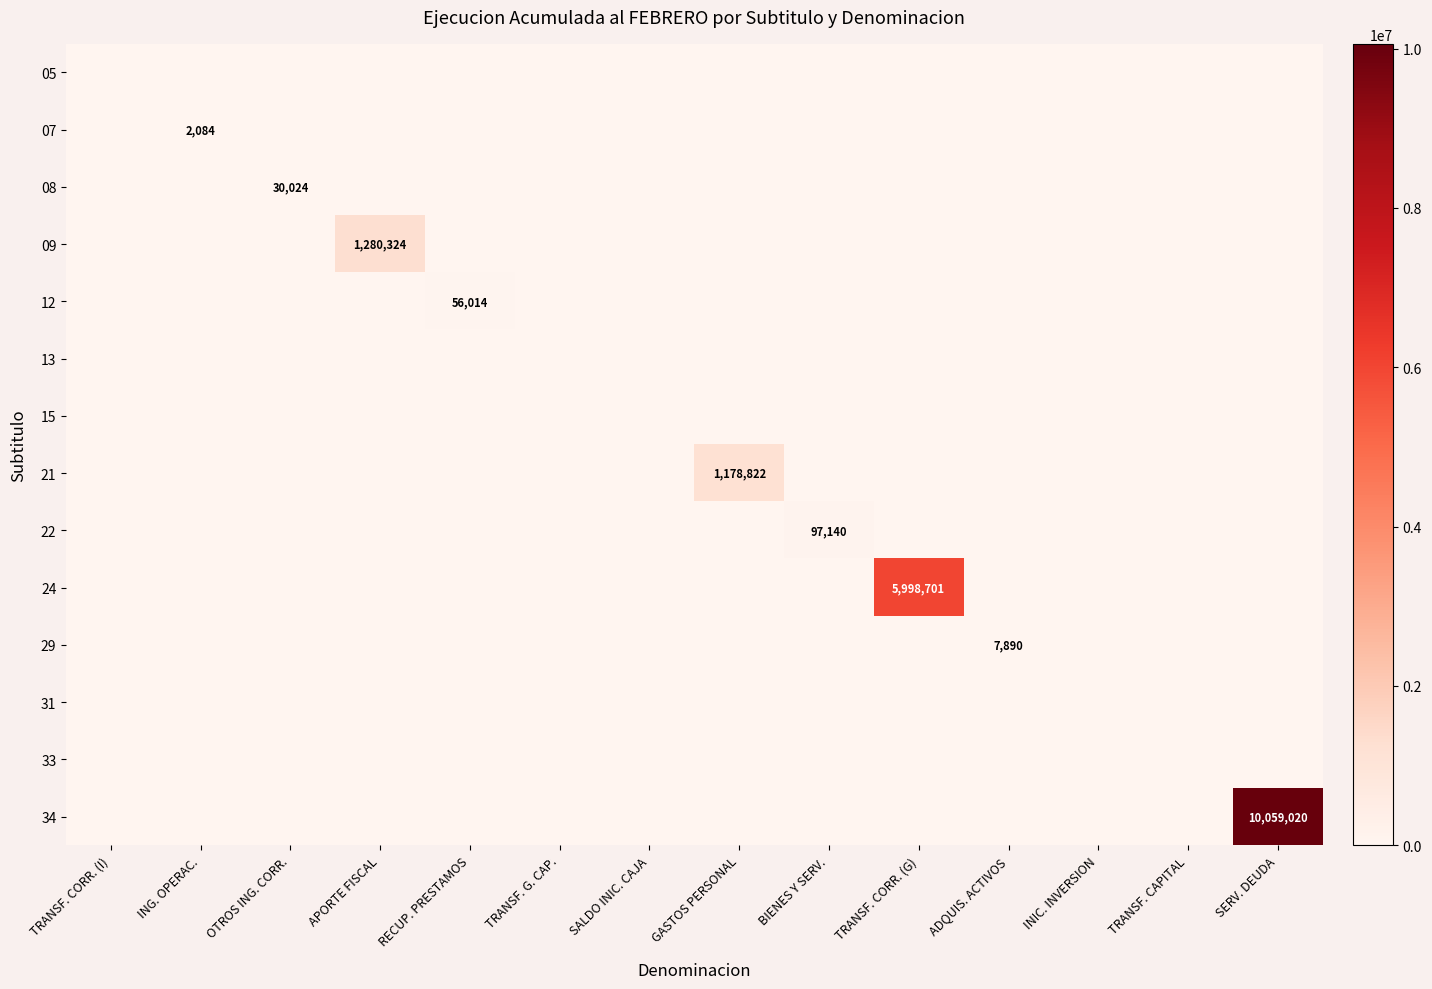

True or false: 29 has a value of 0 at RECUP. PRESTAMOS.

True